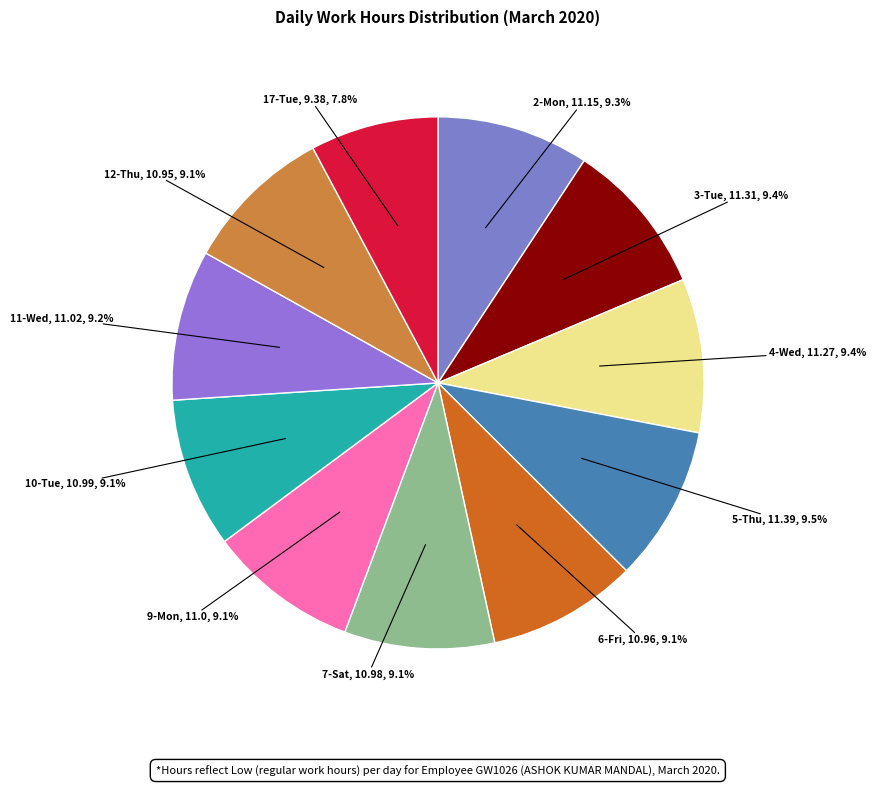

To the nearest percent, what is the average slice percentage?

9%